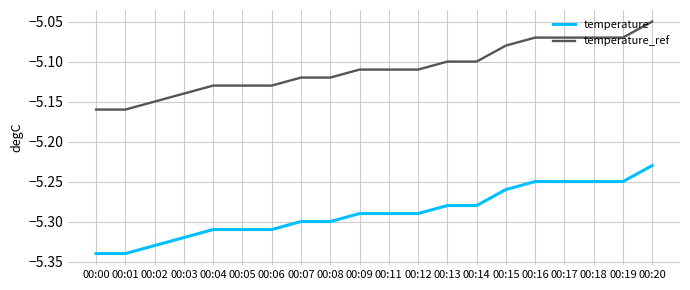

Where is temperature nearest to the value -5?

00:20